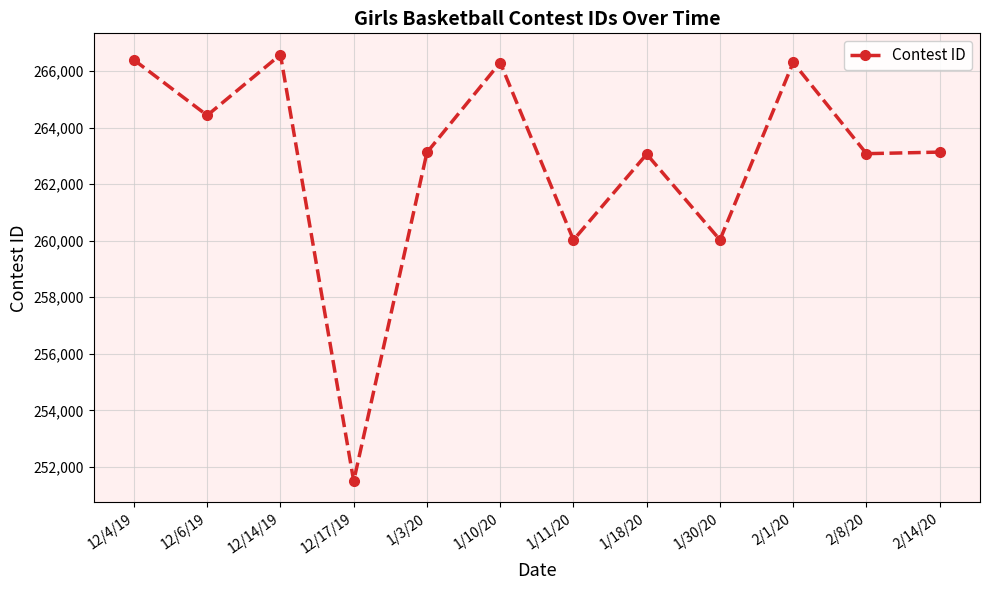

What is the minimum value shown in the chart?

251499